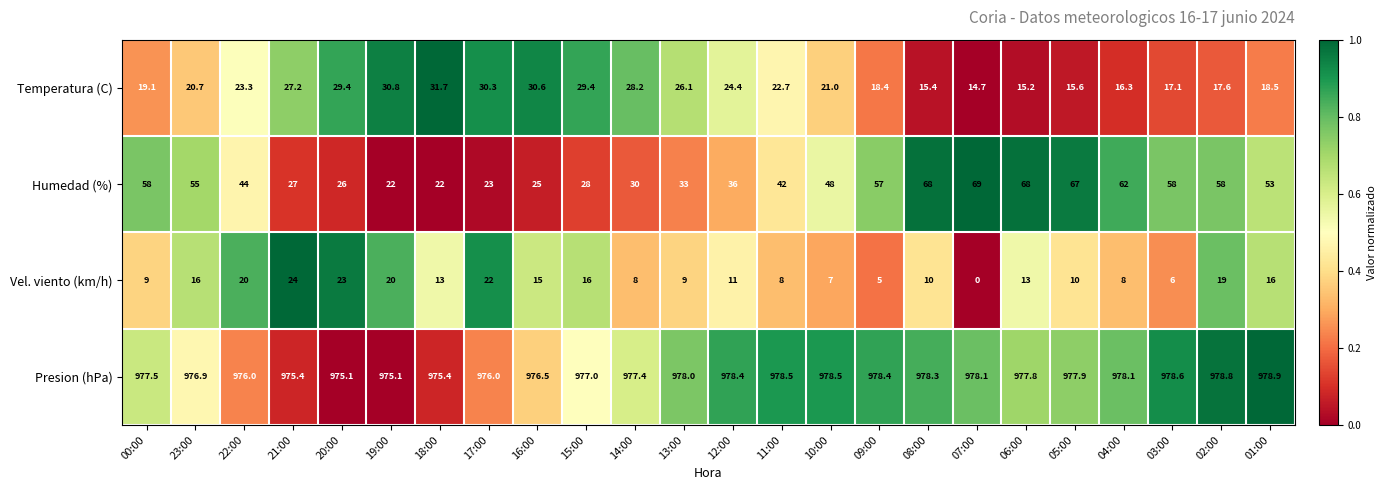

What is the difference between the maximum and minimum values in the Temperatura (C) series?

17.0